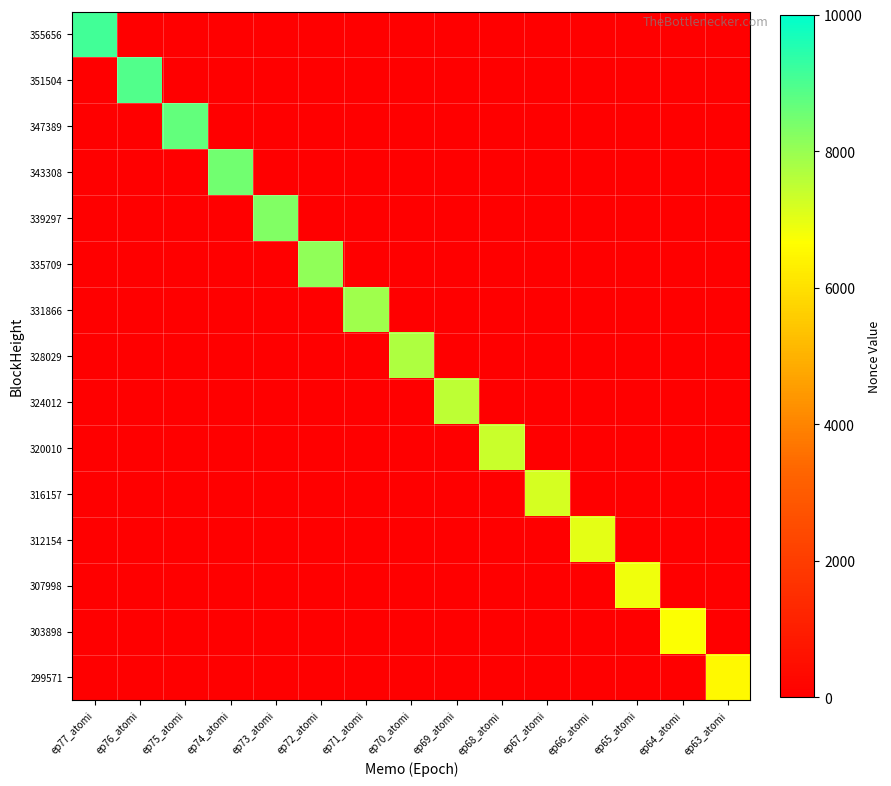

At which category is the sum across all series the highest?

ep77_atomi